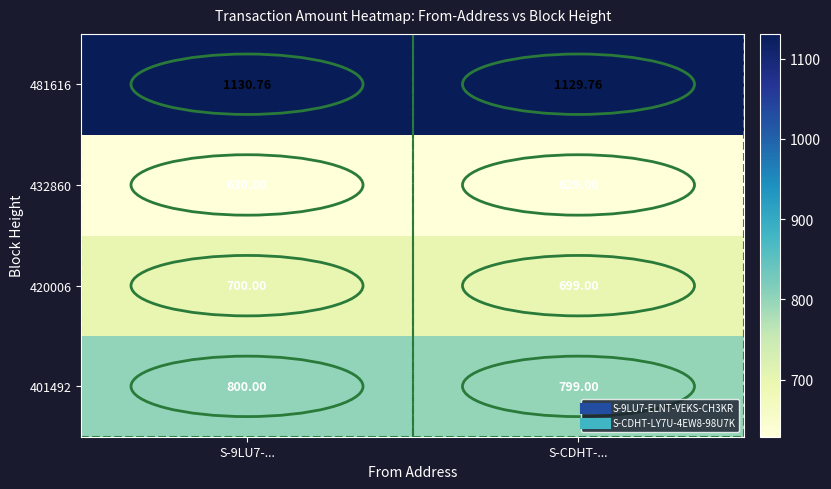

Which series has the largest total across all categories?

481616